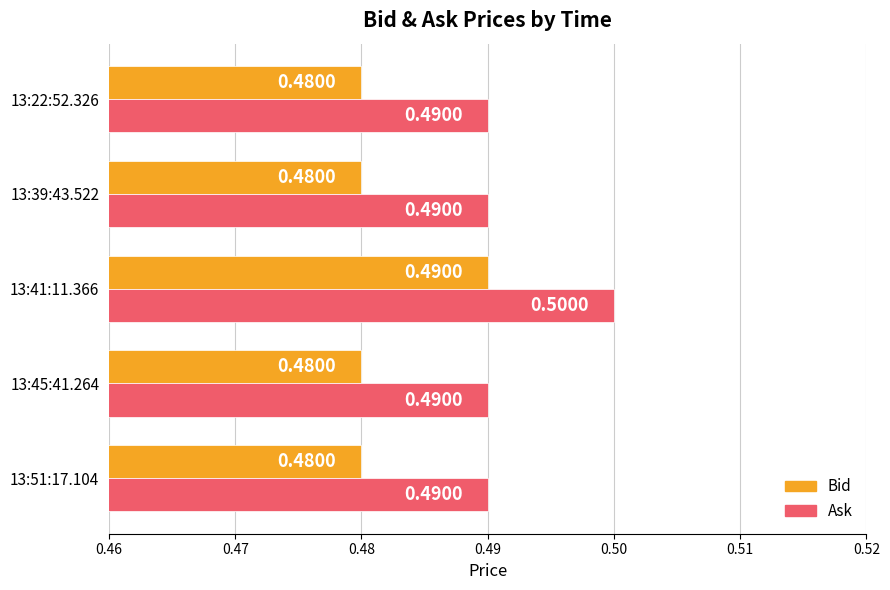

Rank the series by their maximum value, from highest to lowest.

Ask, Bid